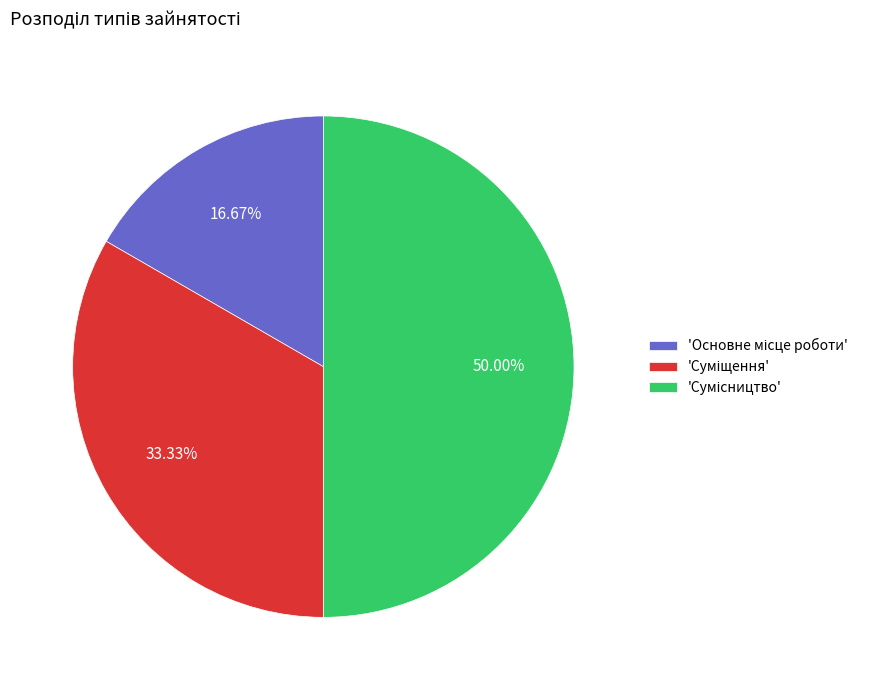

Is there a majority slice in this chart?

No